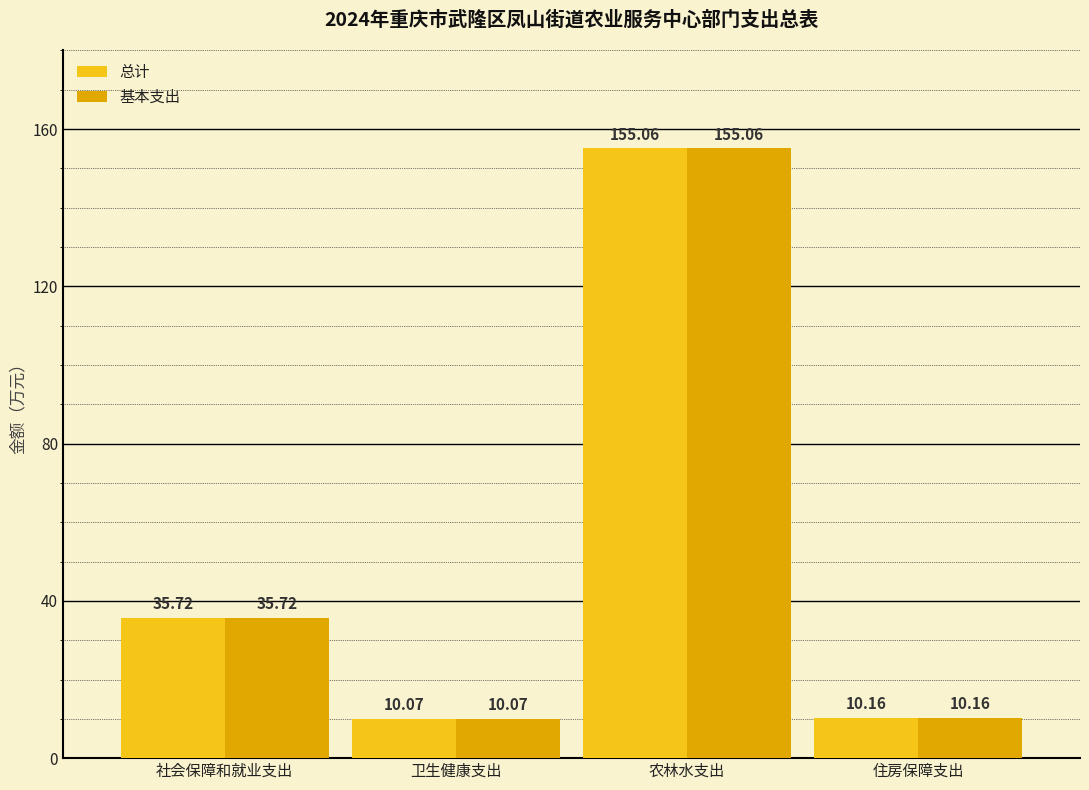

How many series are shown in this chart?

2